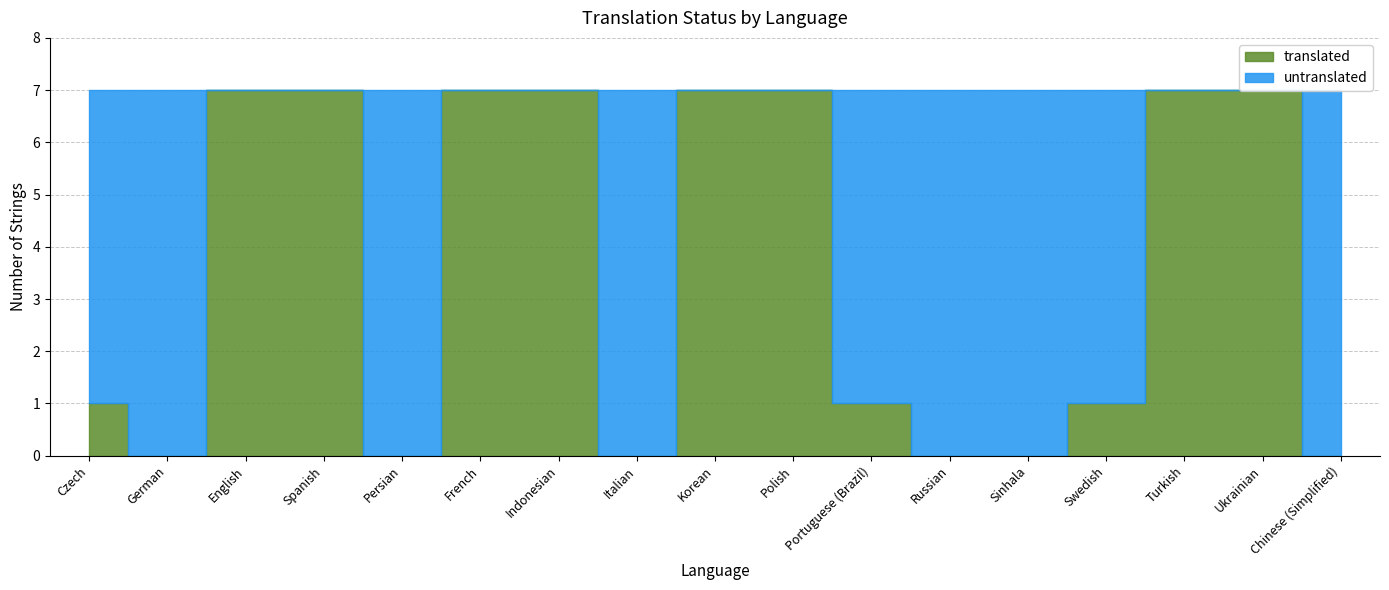

What is the total value across all series at Korean?

7